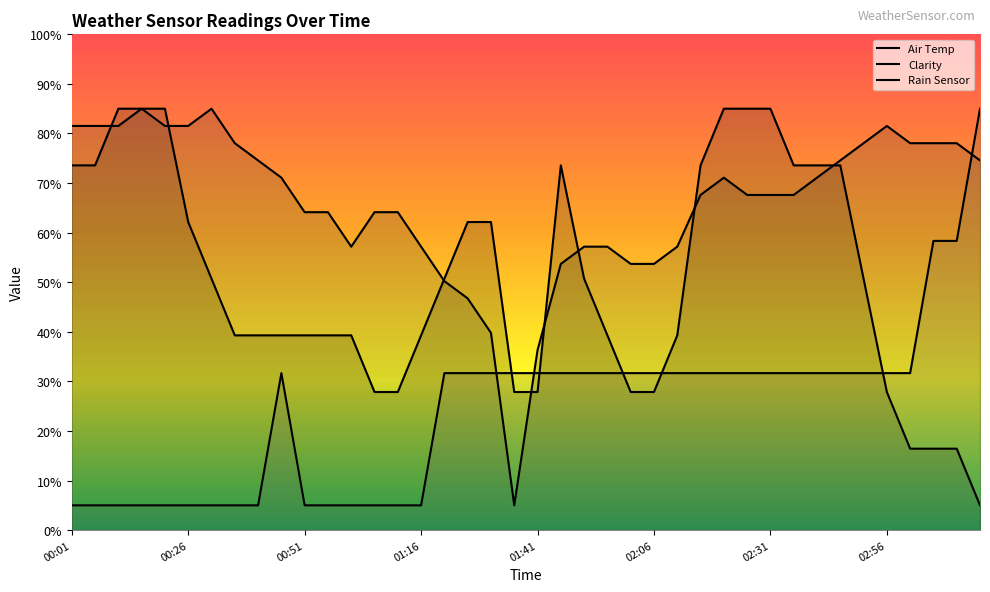

The value of Clarity at 02:21 is 71.1. True or false?

True